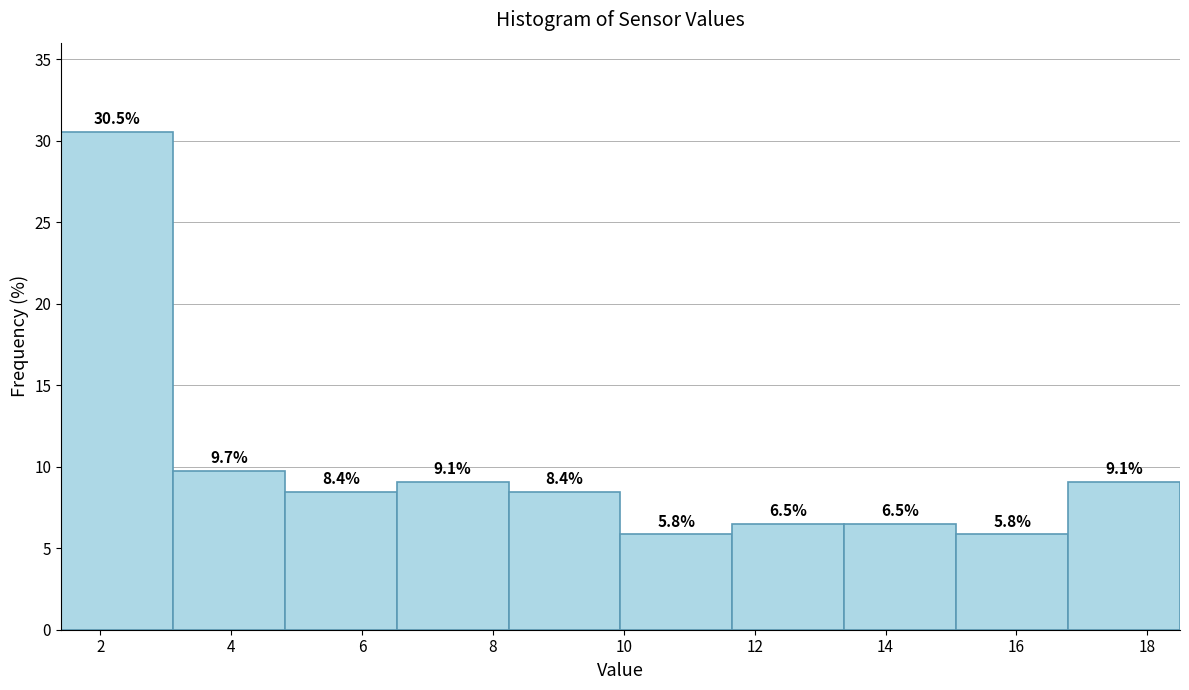

What is the height of the bar covering 16.8 to 18.6 on the x-axis? The bar edges are not printed on the chart, so give them approximately, as read against the axis.

9.1